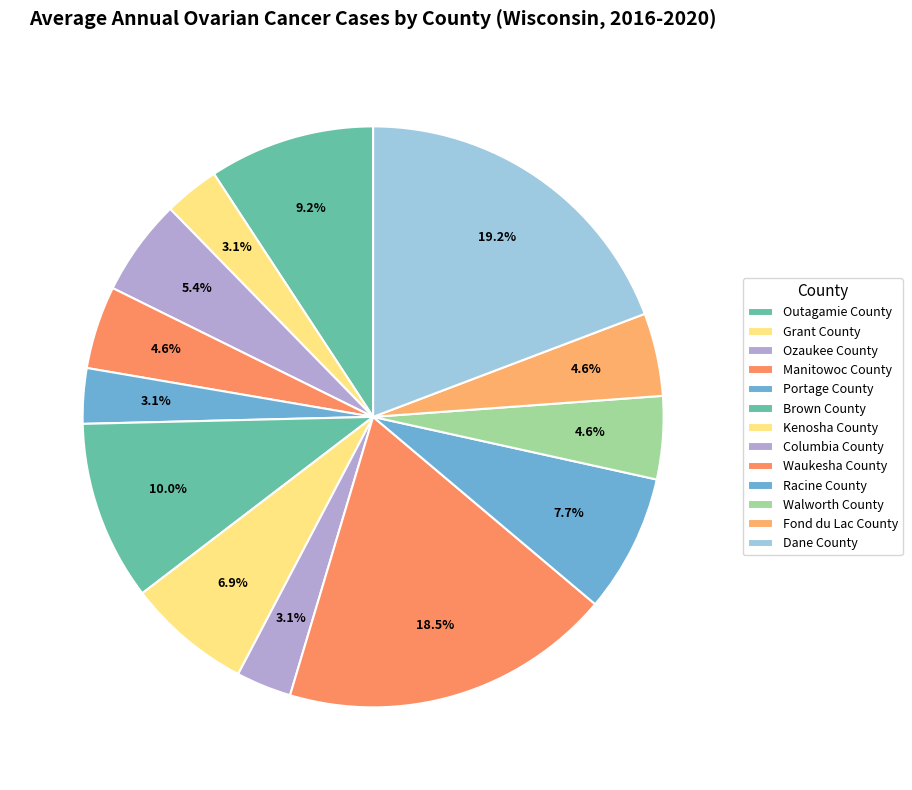

Does any single category account for the majority?

No